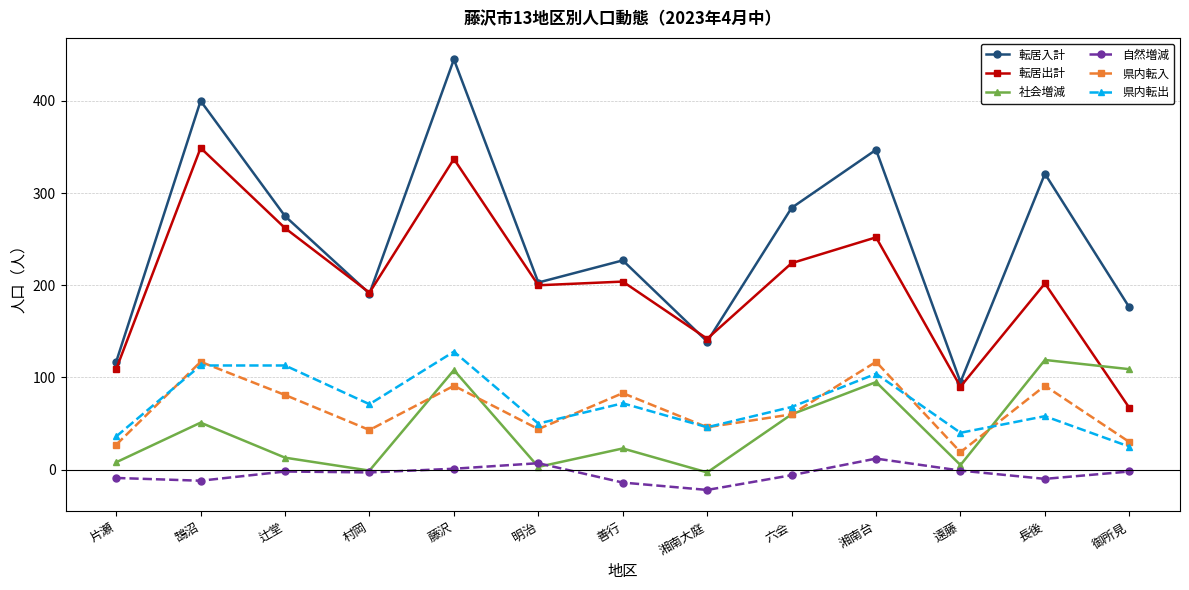

What position from the left is 片瀬?

1